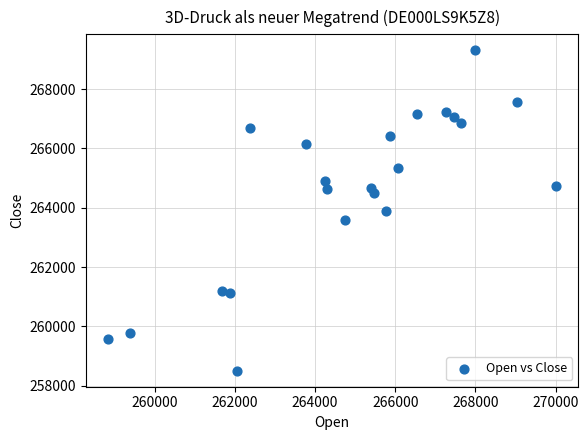

What is the range of X values (max minus min)?

11176